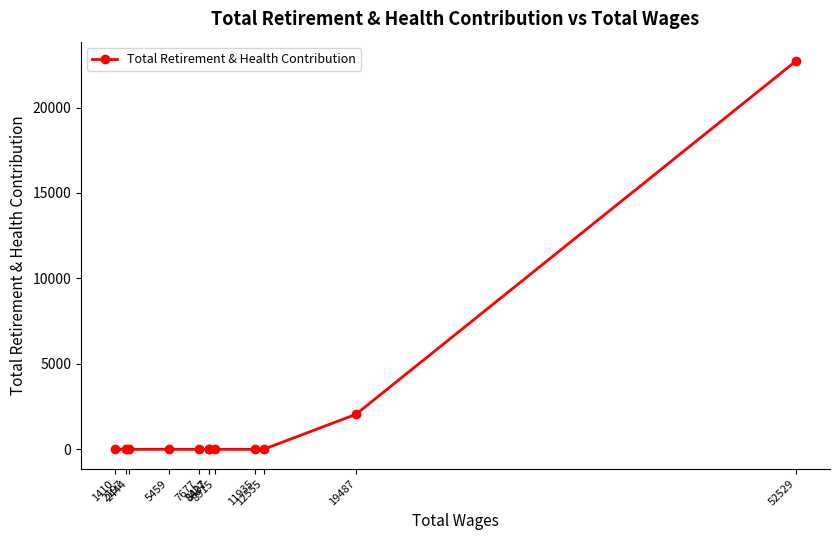

Reading left to right, what are all the values shown in this chart?

1410=0	2197=0	2444=0	5459=0	7677=0	8427=0	8497=0	8915=0	11935=0	12555=0	19487=2044	52529=22719